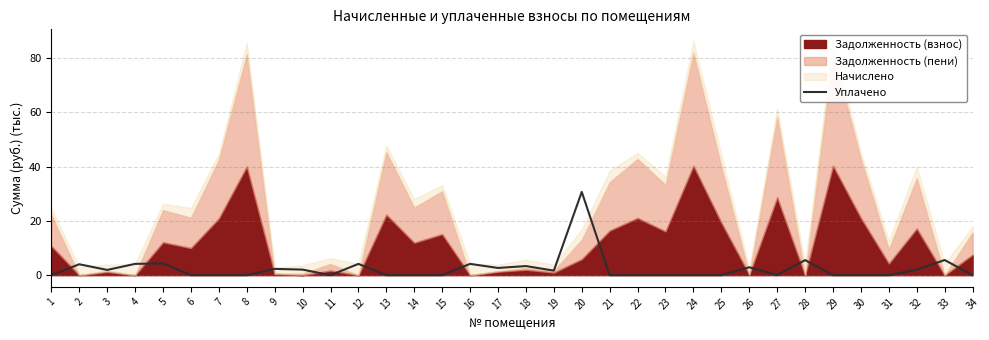

What is the maximum value for Уплачено?

30.7